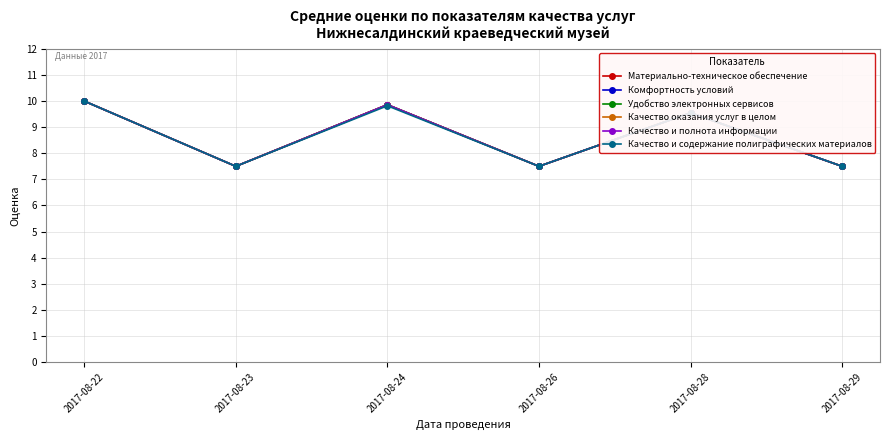

Which series has the widest spread of values?

Материально-техническое обеспечение